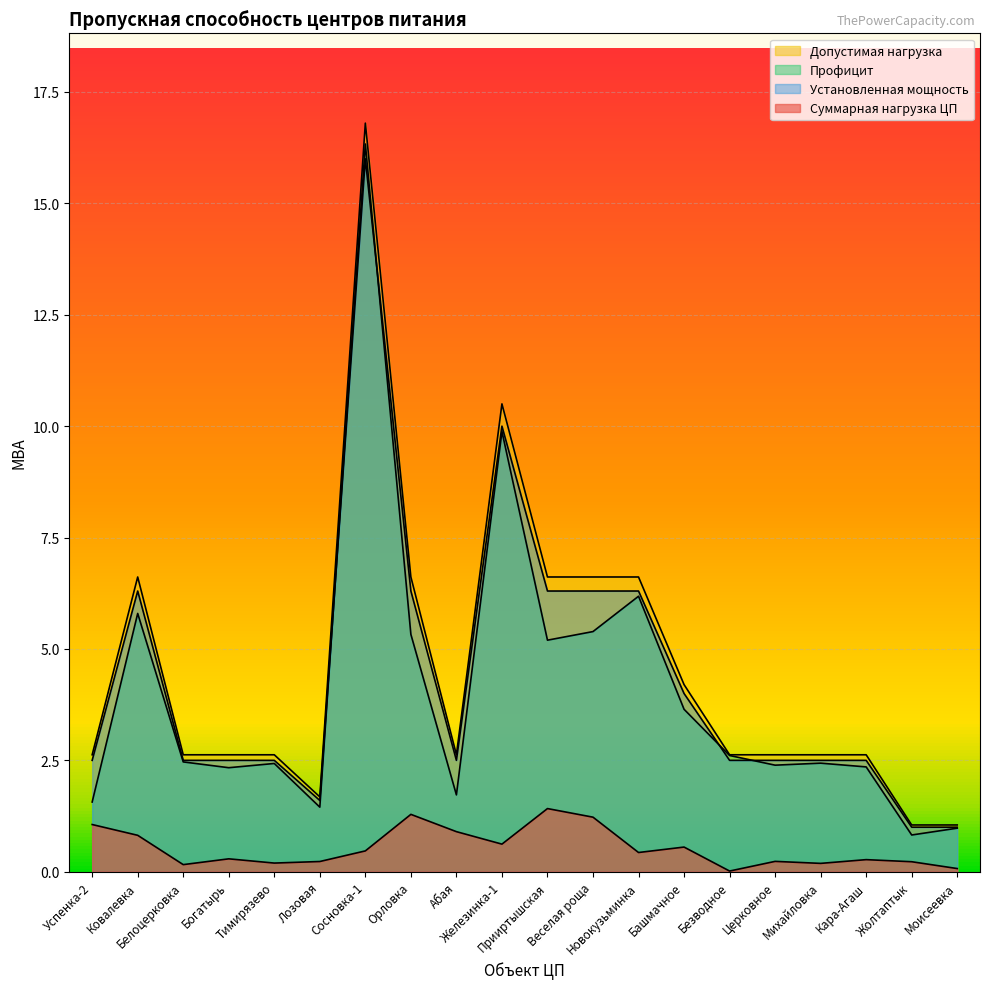

How many interior local peaks does the Установленная мощность series have?

3